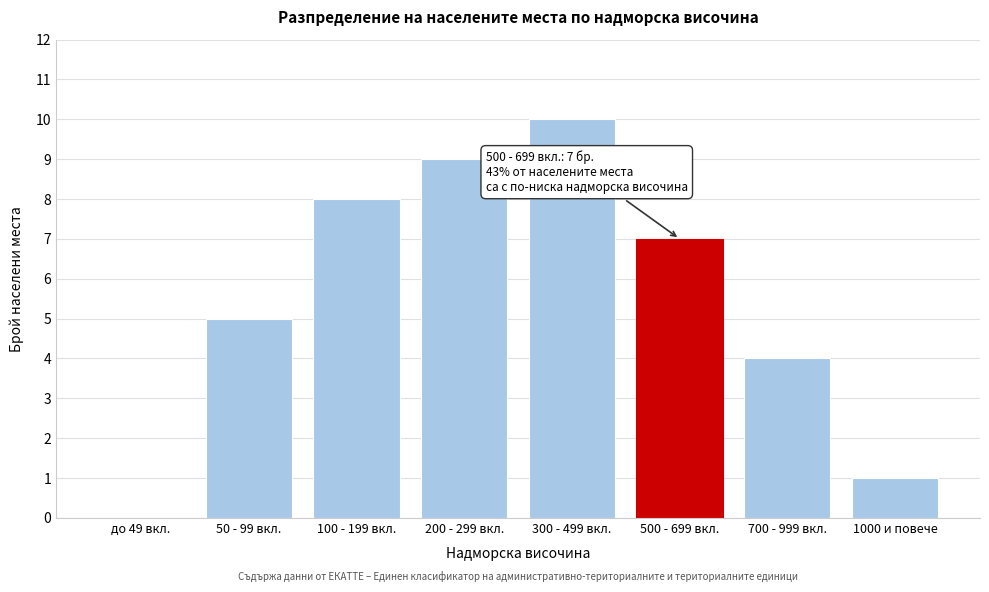

Reading left to right, transcribe all the data shown in this chart.

до 49 вкл.=0	50 - 99 вкл.=5	100 - 199 вкл.=8	200 - 299 вкл.=9	300 - 499 вкл.=10	500 - 699 вкл.=7	700 - 999 вкл.=4	1000 и повече=1